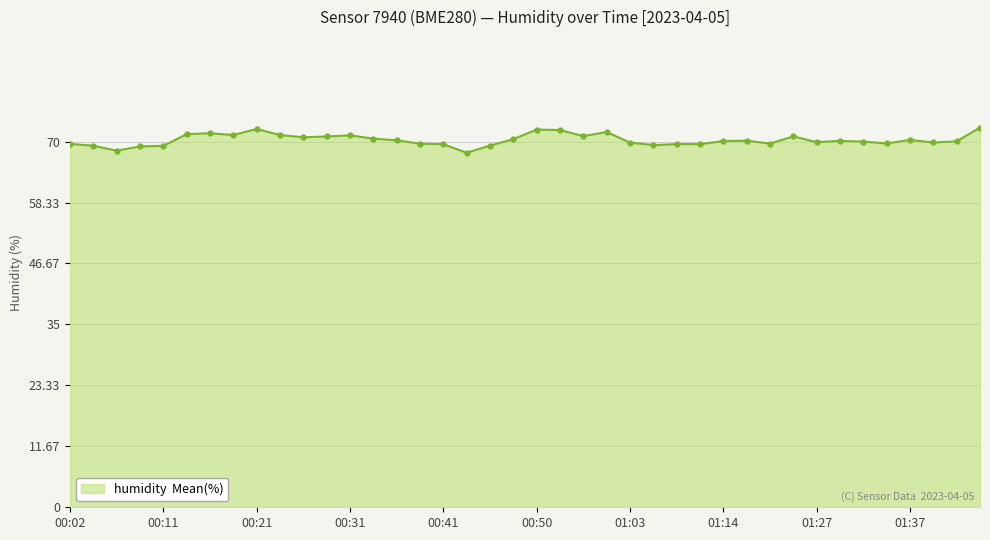

Count the number of data series in this chart.

1